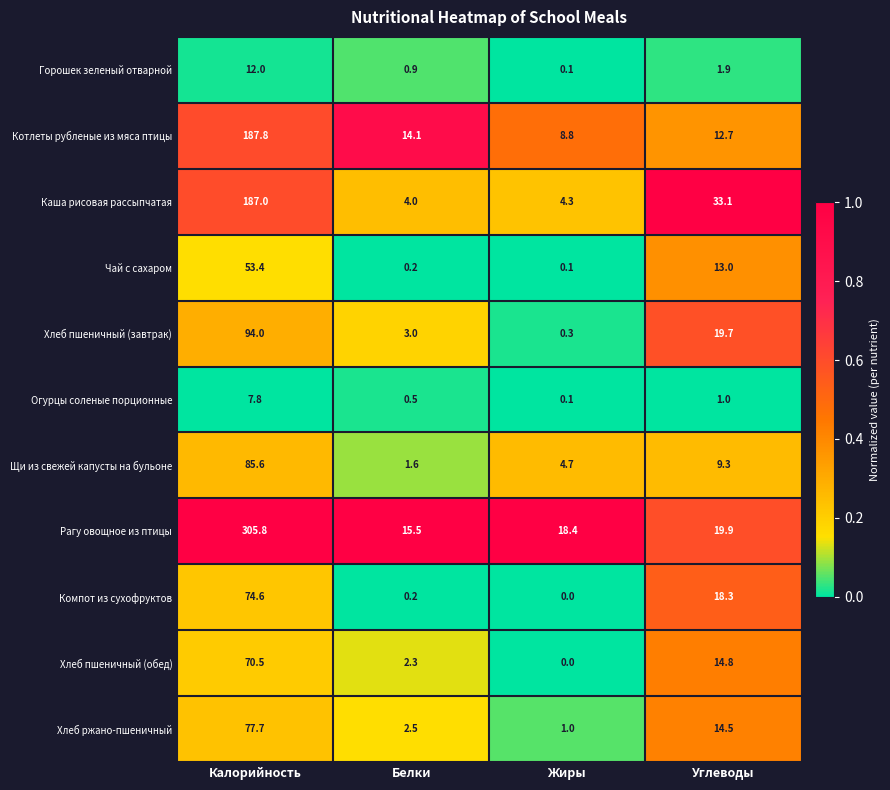

At which label does Щи из свежей капусты на бульоне first exceed 9?

Калорийность